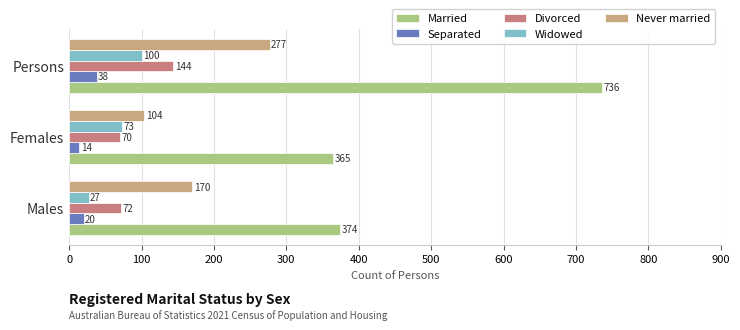

True or false: Never married has a value of 83 at Persons.

False